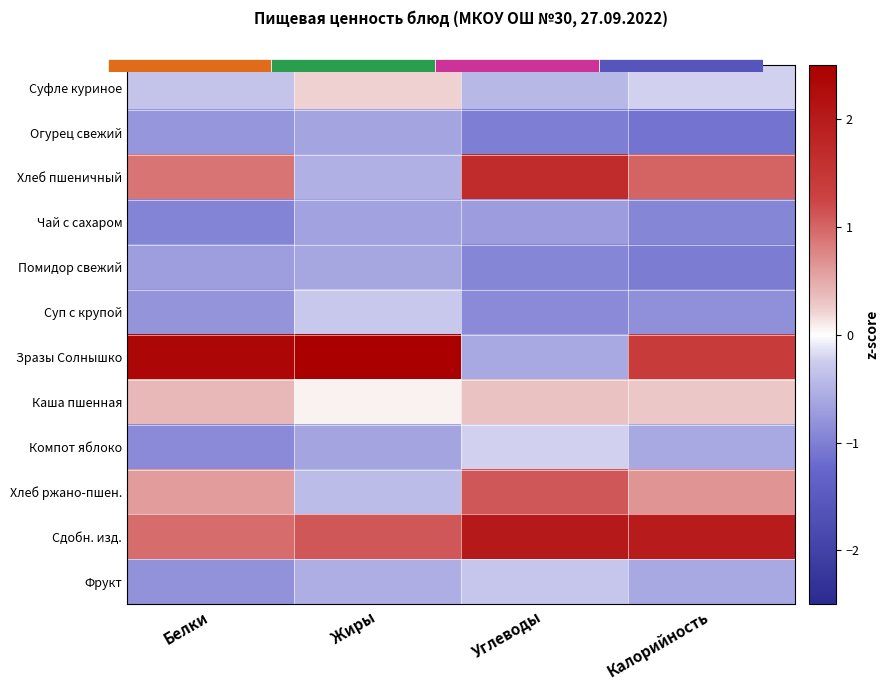

Where does the Зразы Солнышко series first go above 2?

Белки